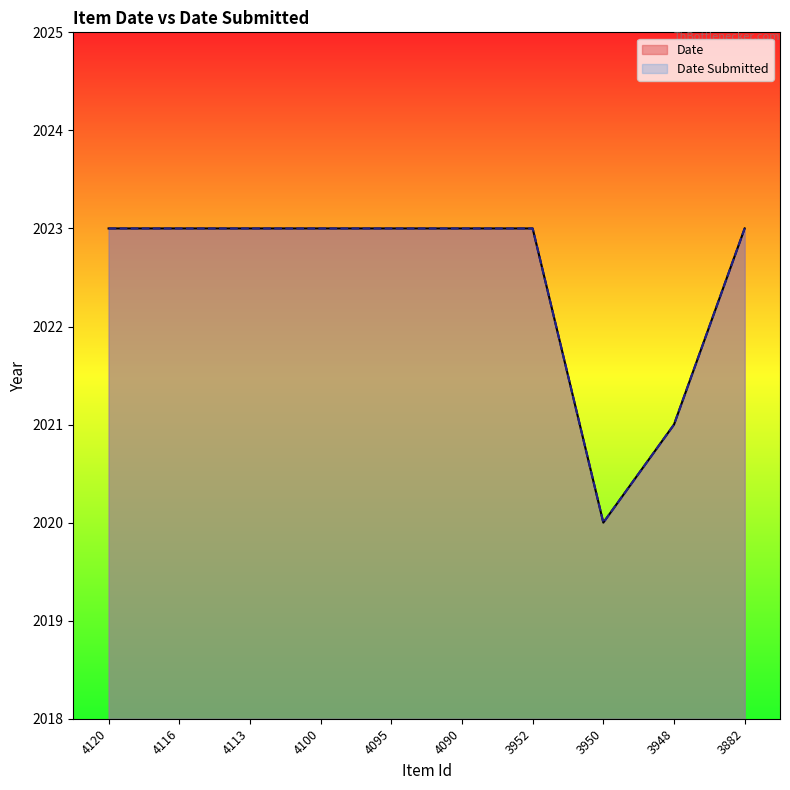

The Date series shows 2802 at 4090. True or false?

False